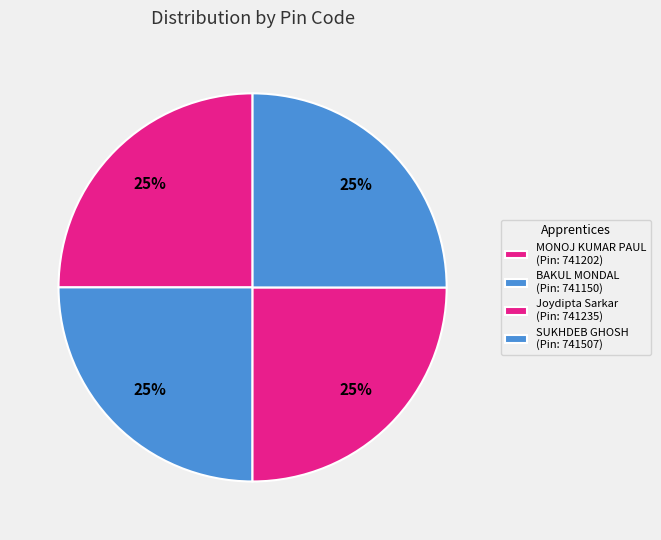

How many segments does this pie chart have?

4